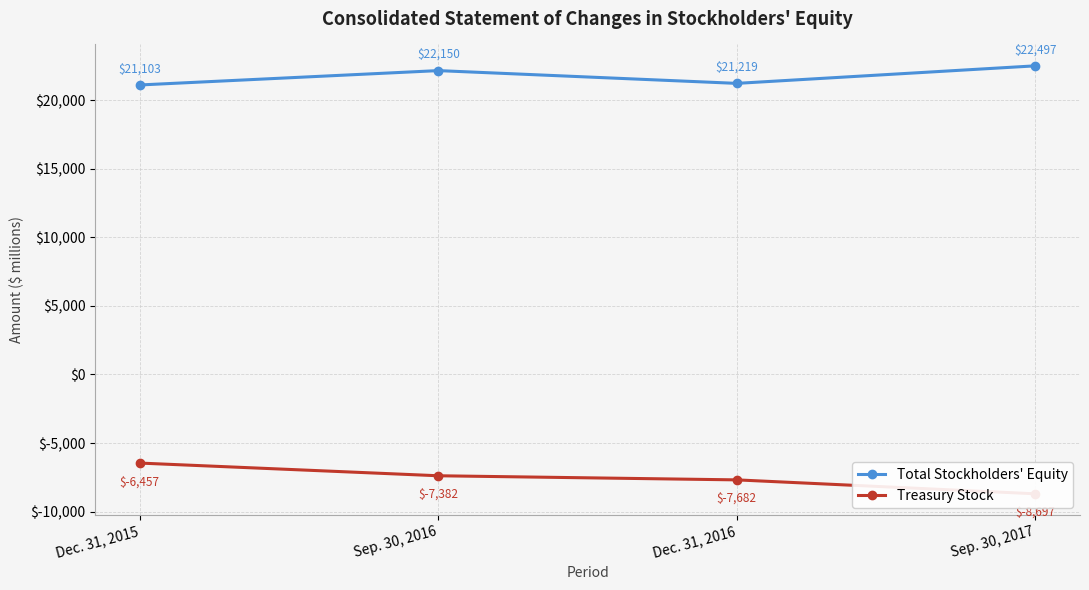

Which has a higher value, Dec. 31, 2016 or Sep. 30, 2016?

Sep. 30, 2016